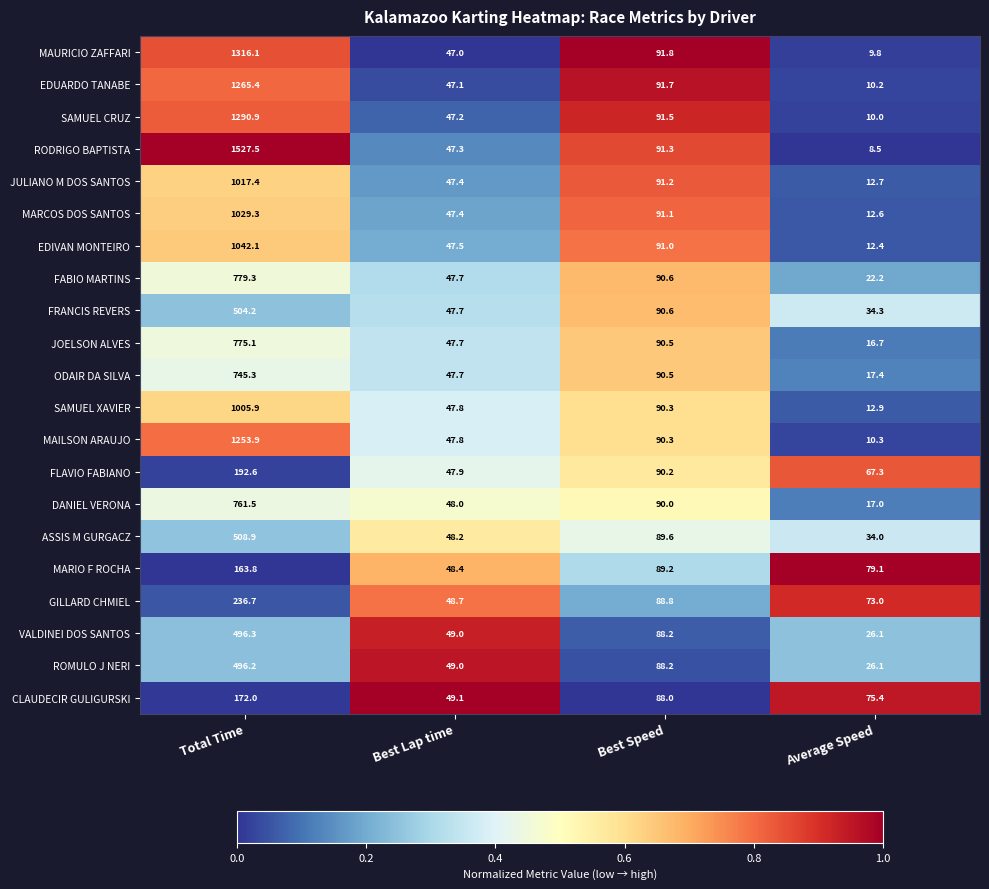

Rank the categories by DANIEL VERONA value from highest to lowest.

Total Time, Best Speed, Best Lap time, Average Speed